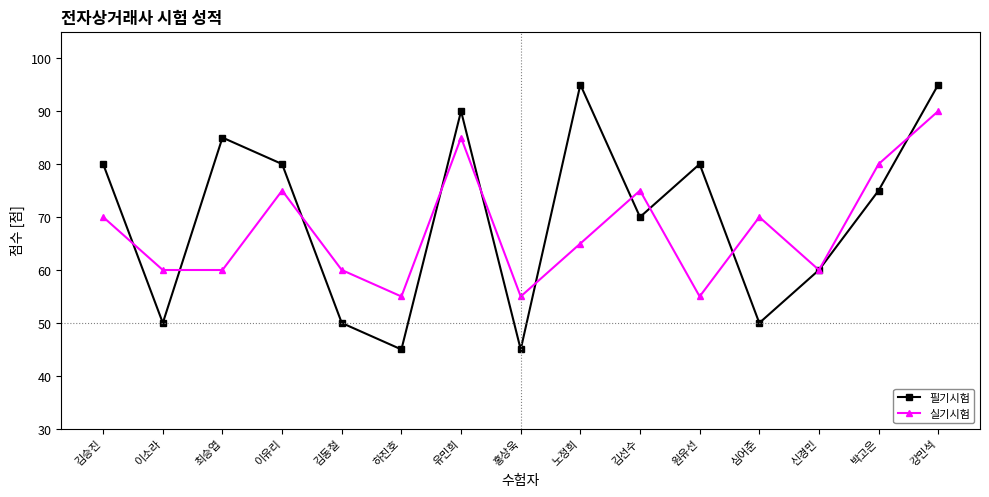

Count the 필기시험 values in the range 50 to 85.

10